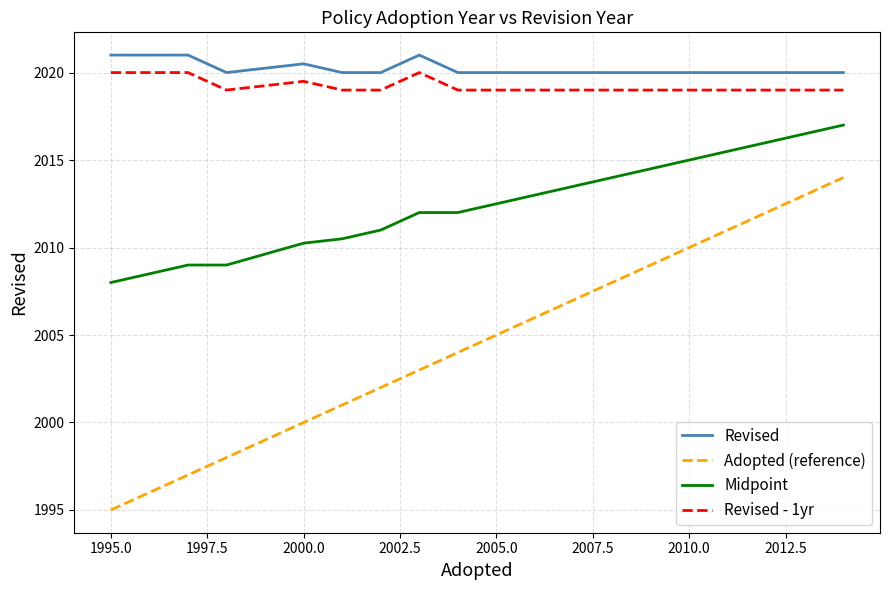

Which series has the widest spread of values?

Adopted (reference)